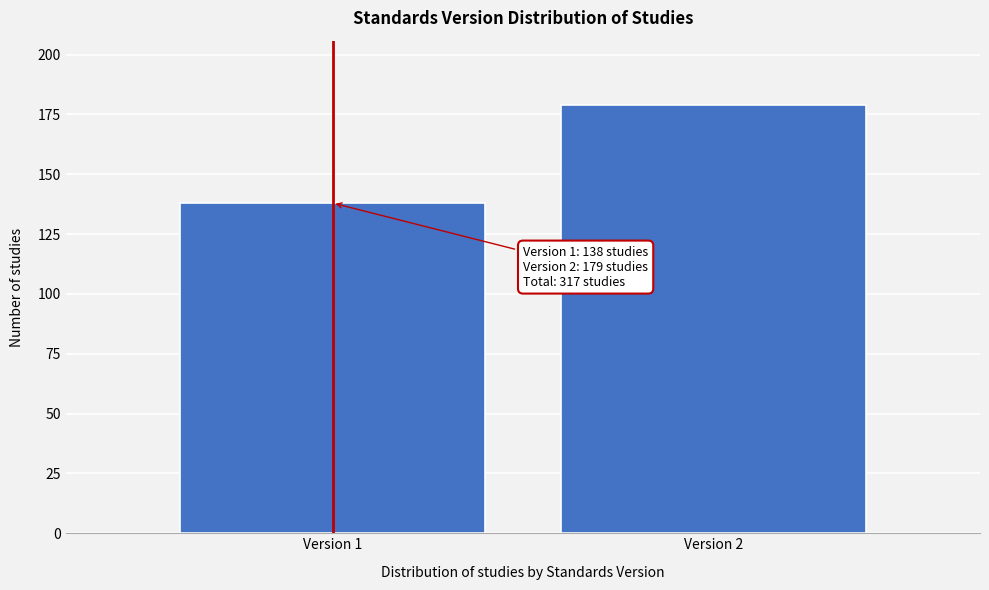

Reading left to right, transcribe all the data shown in this chart.

138	179